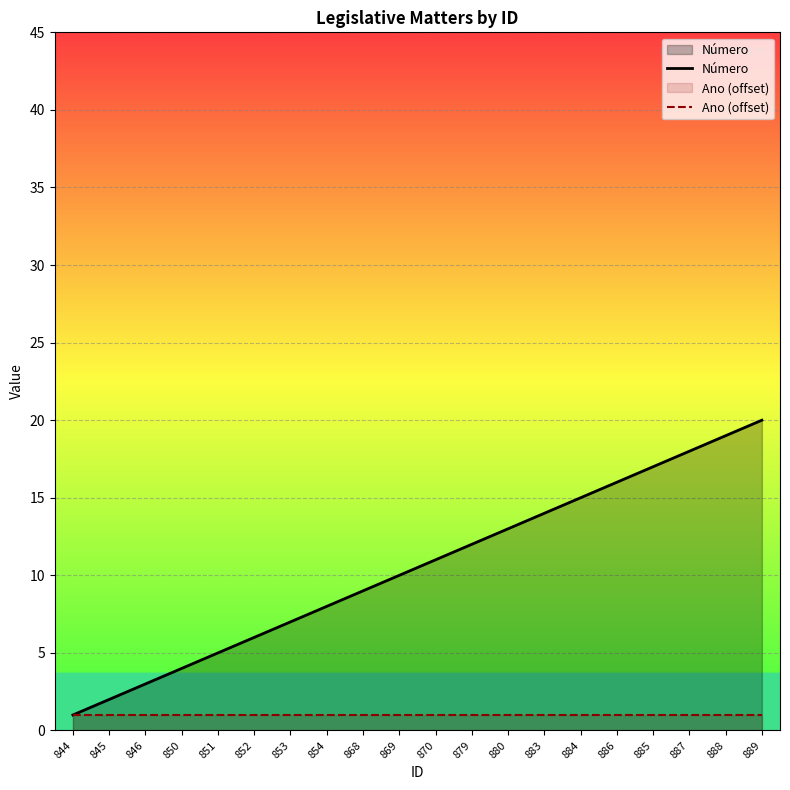

At which category is the sum across all series the highest?

889